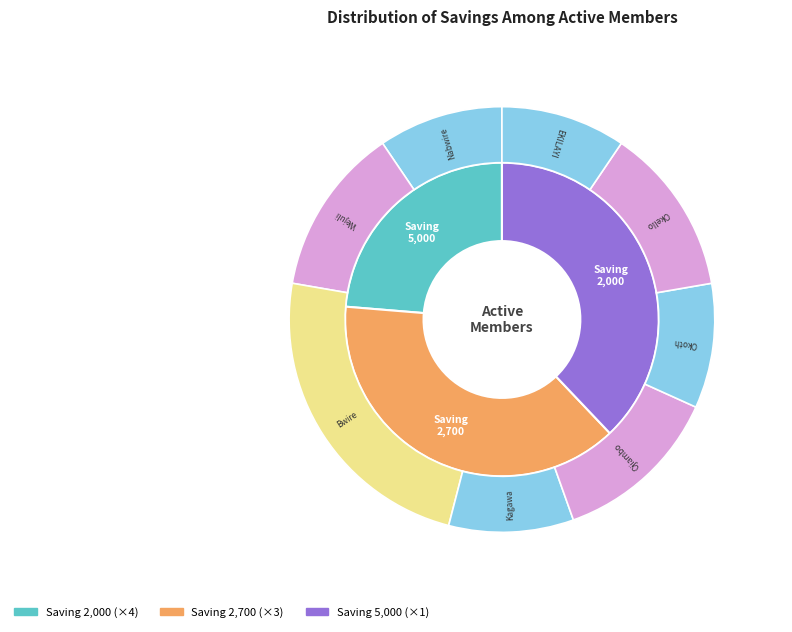

Approximately how many times larger is the value at Nabwire Jackline compared to EKILAYI ESTHER?

1.0